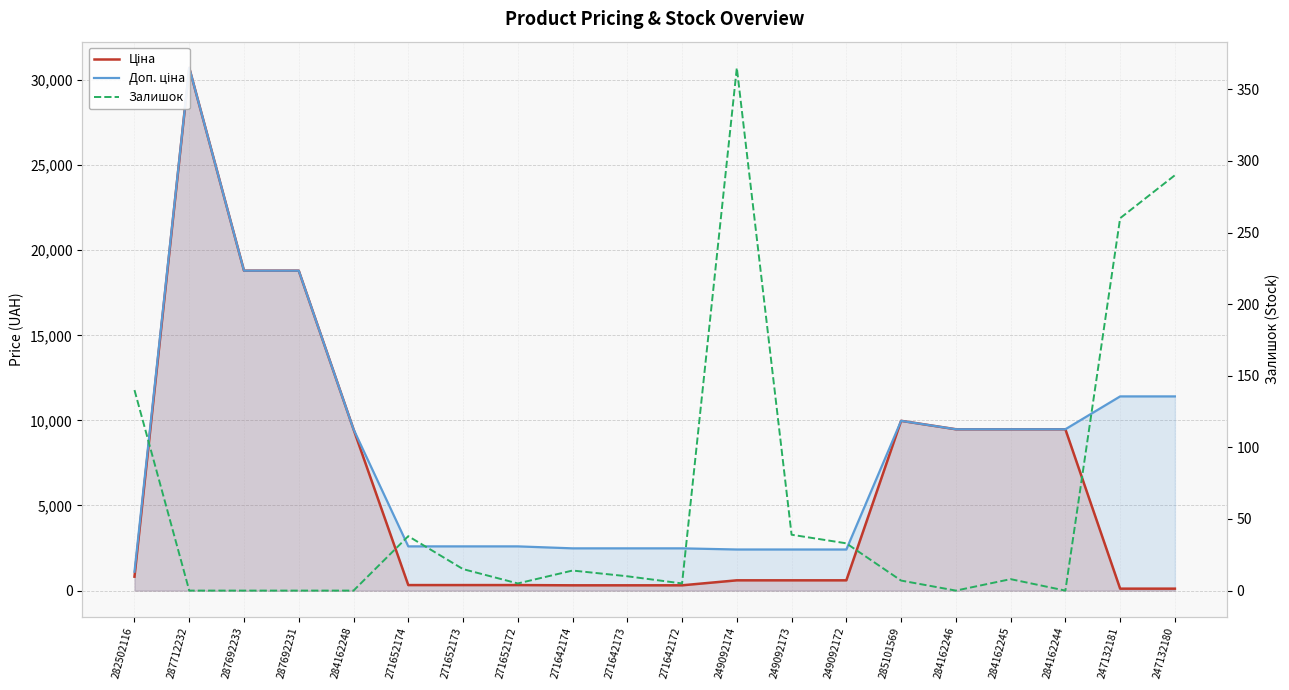

Which label corresponds to the smallest value in the chart?

287712232